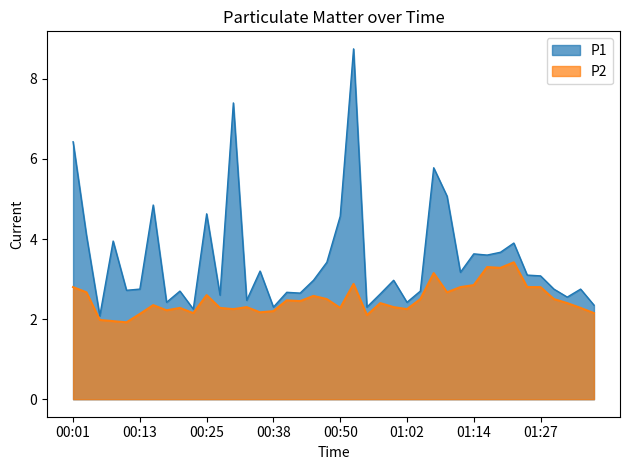

At which category does P2 reach its first local peak?

00:16